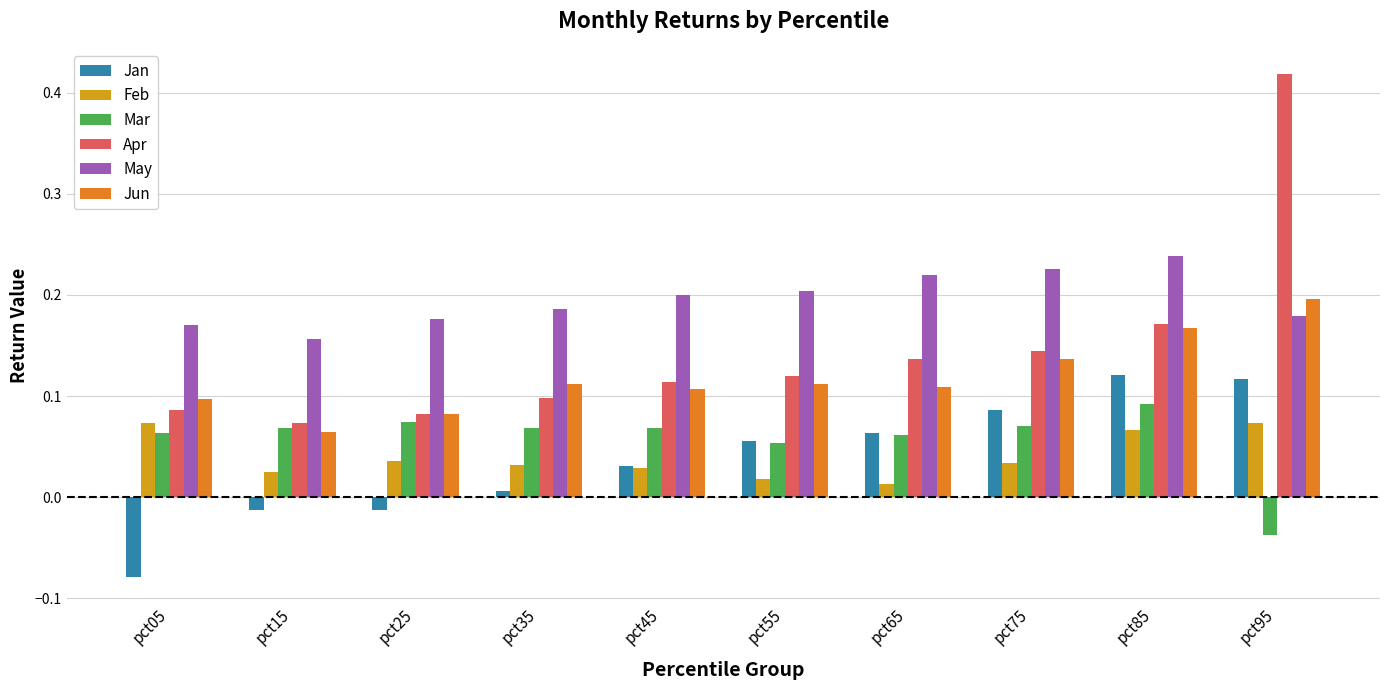

At which category is the sum across all series the highest?

pct95